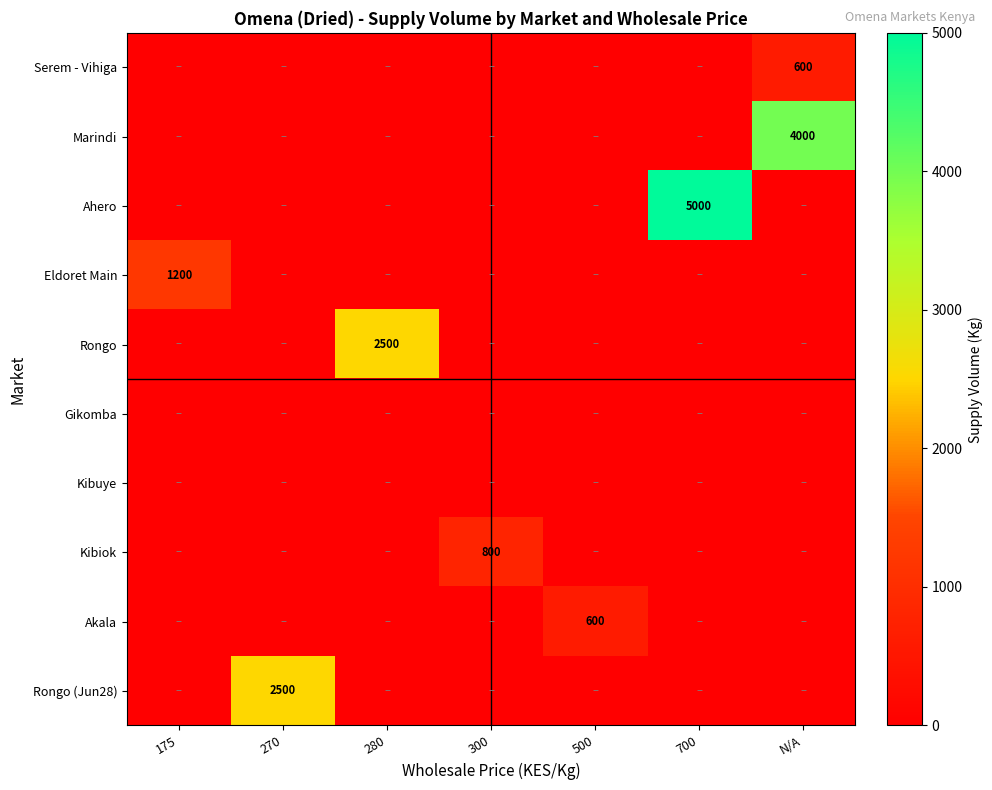

The value of Marindi at 280 is 0. True or false?

True